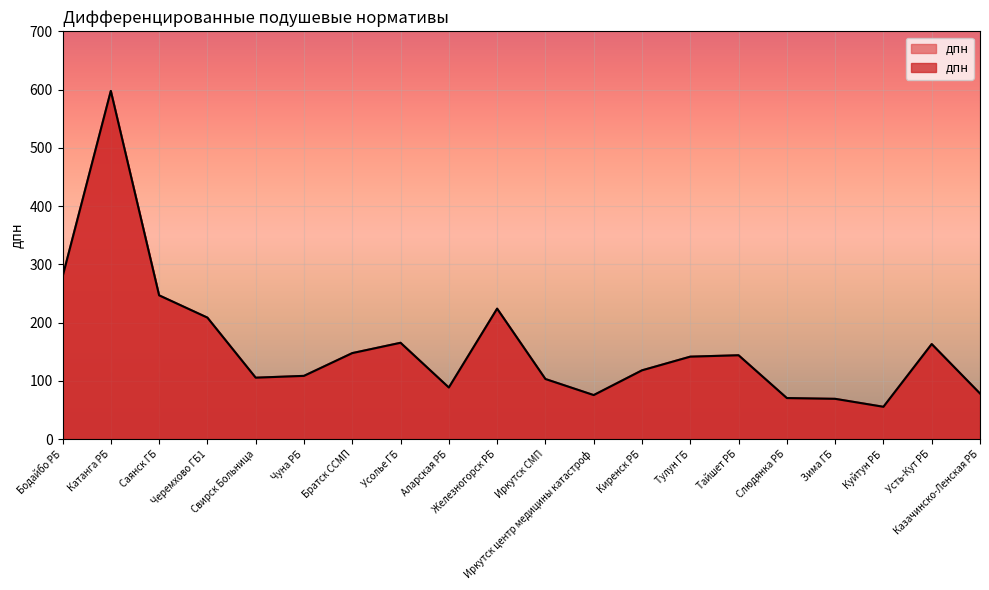

What is the value of the 8th point from the left?

165.4